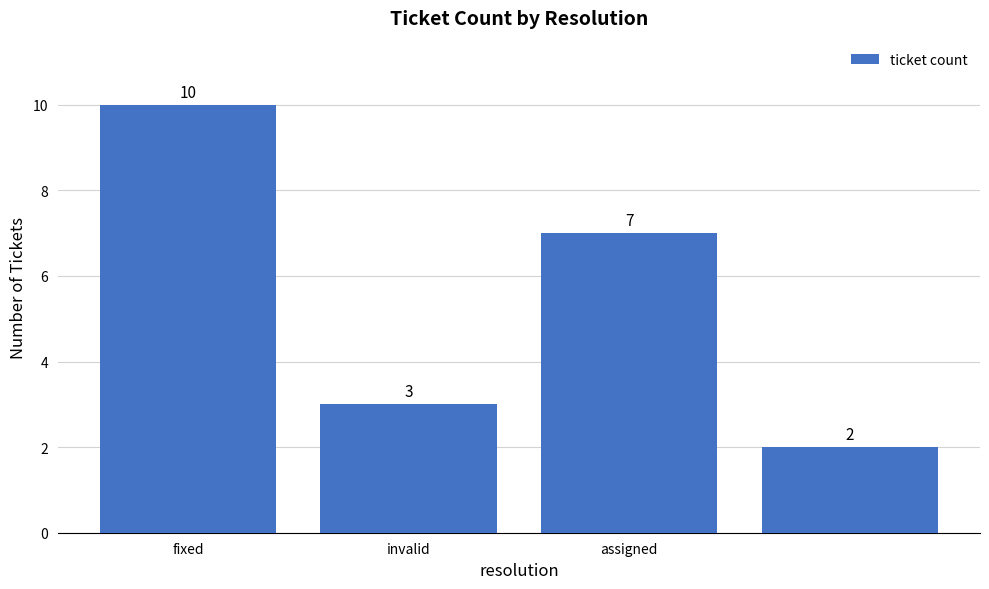

What is the difference between the maximum and minimum values?

8